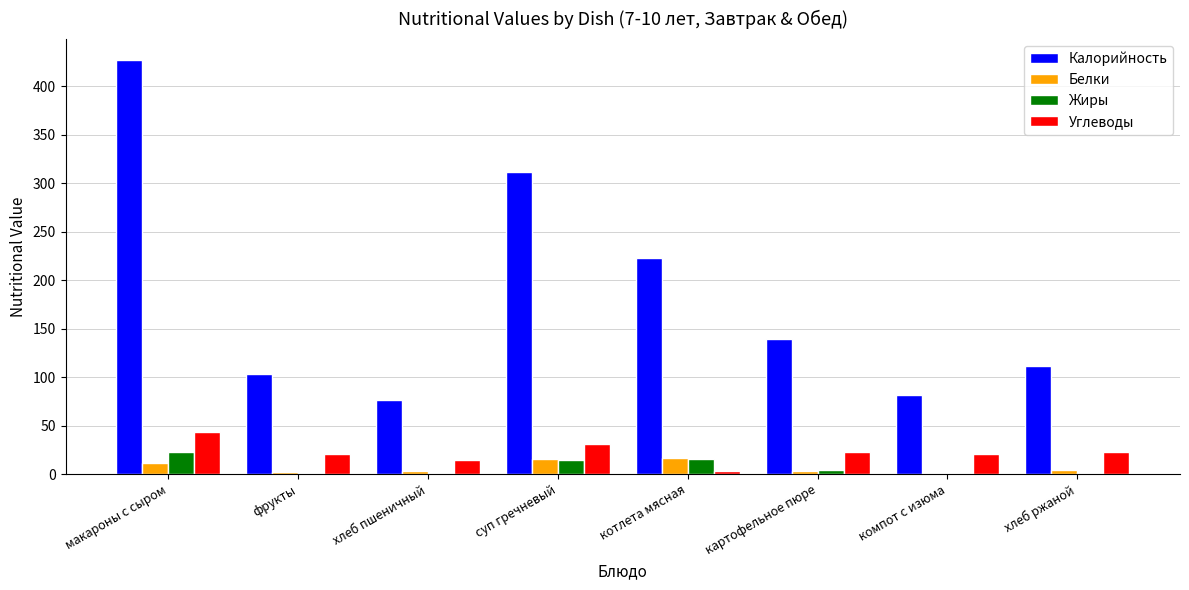

What is the difference between the Калорийность values at картофельное пюре and компот с изюма?

57.0